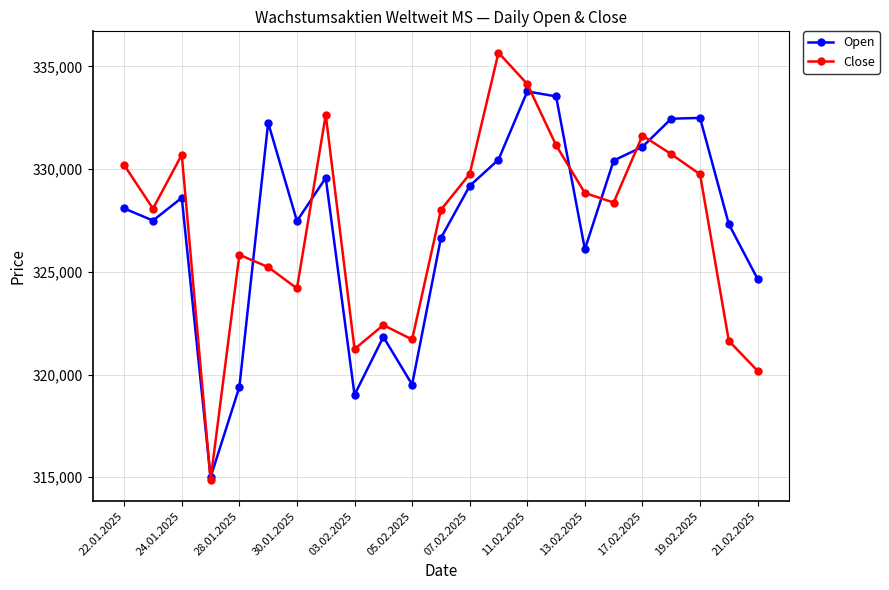

What is the minimum value for Open?

314999